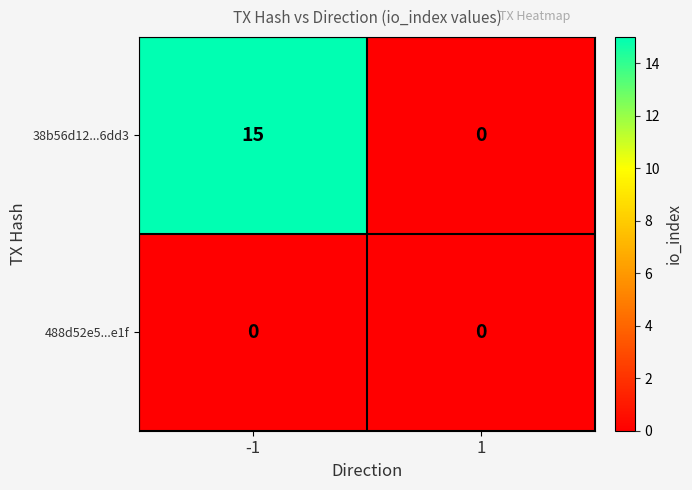

Is it true that 38b56d12...6dd3 equals 15 at -1?

True